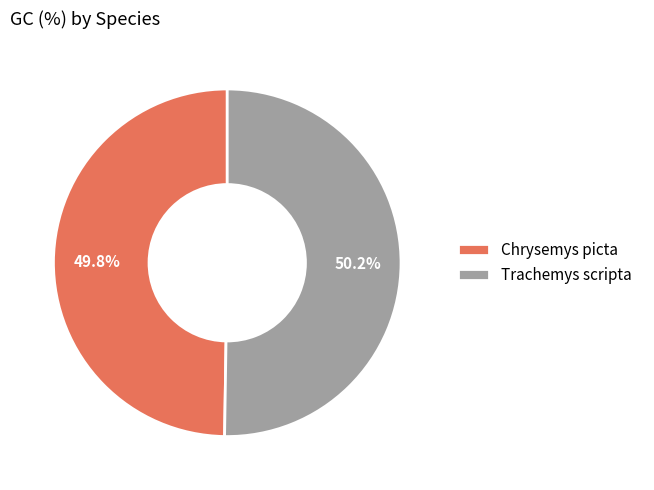

Is there any slice that represents more than half of the pie?

Yes